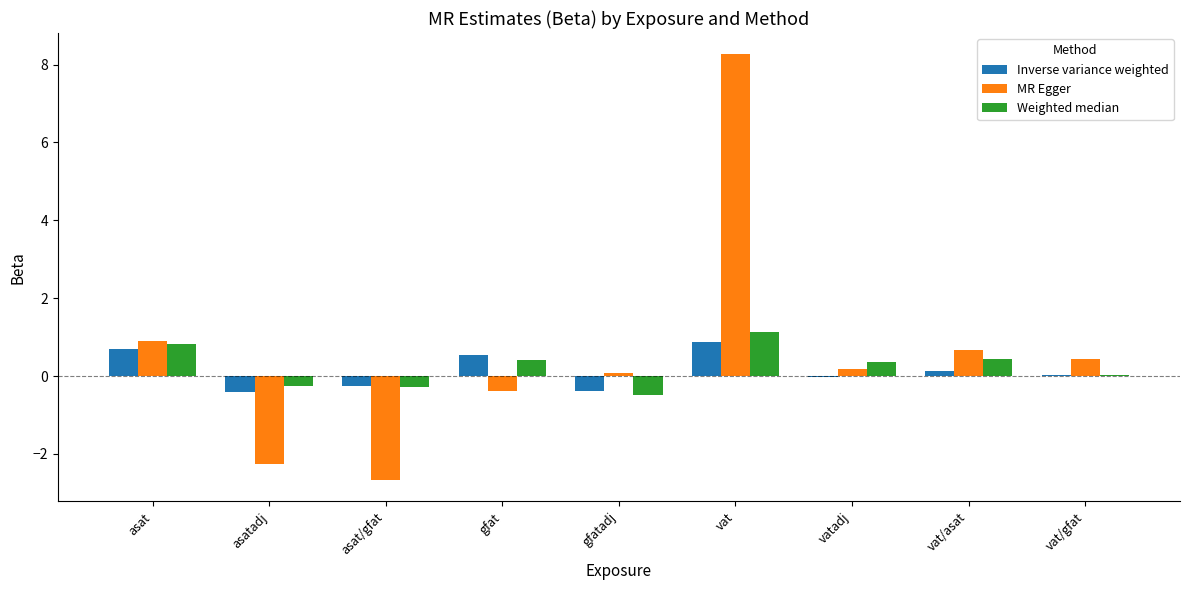

What is the sum of all Weighted median values?

2.2